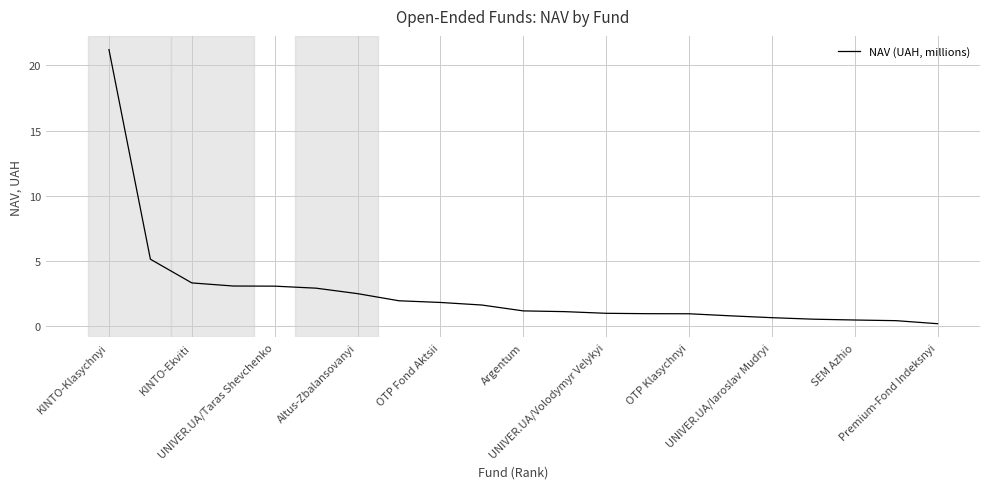

What is the difference between the maximum and minimum values?

21.0